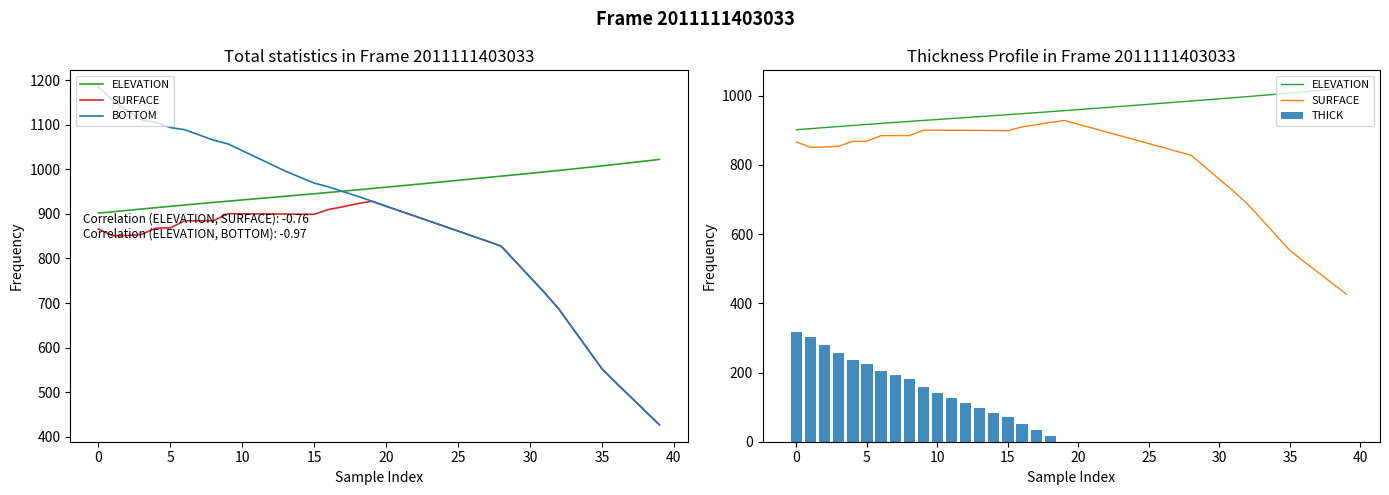

The value of THICK at 30 is -146.9. True or false?

False